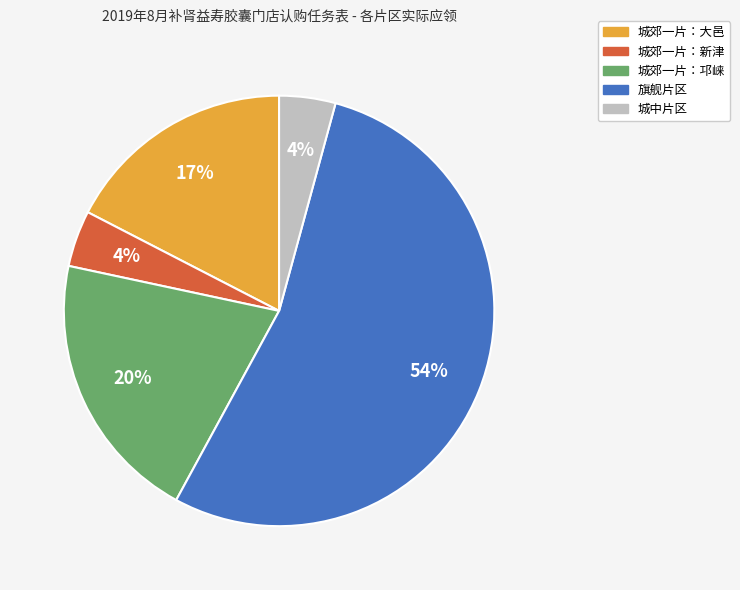

How many segments does this pie chart have?

5